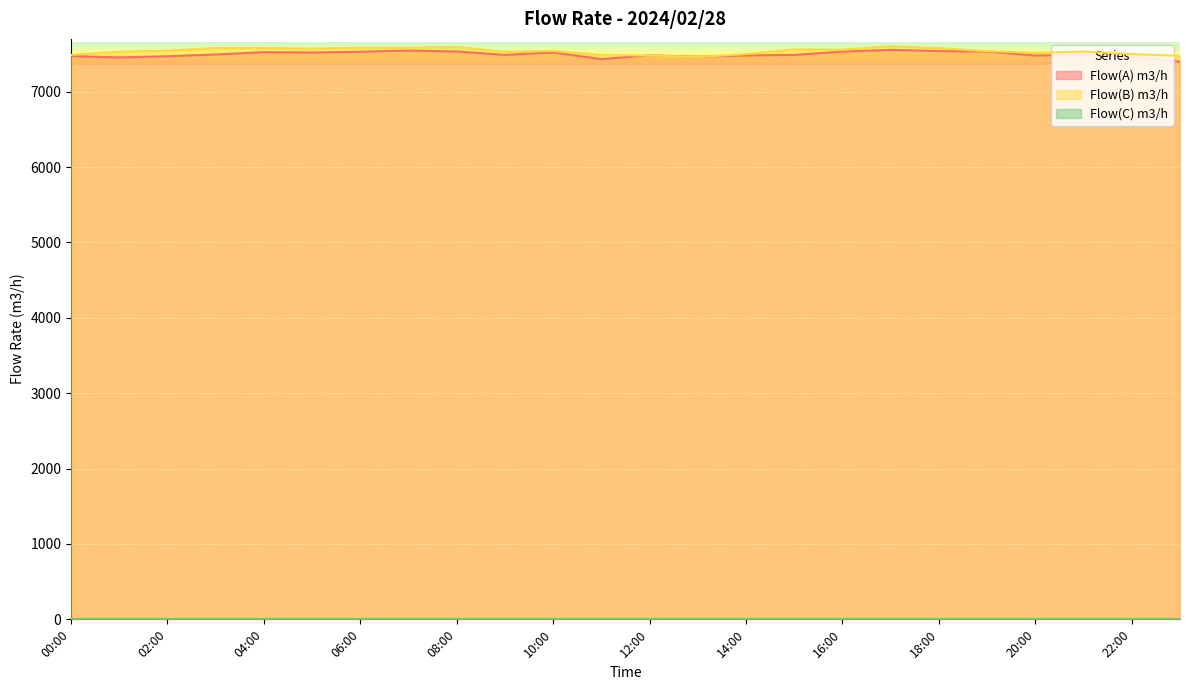

True or false: Flow(B) m3/h has a value of 7488 at 11:00.

True